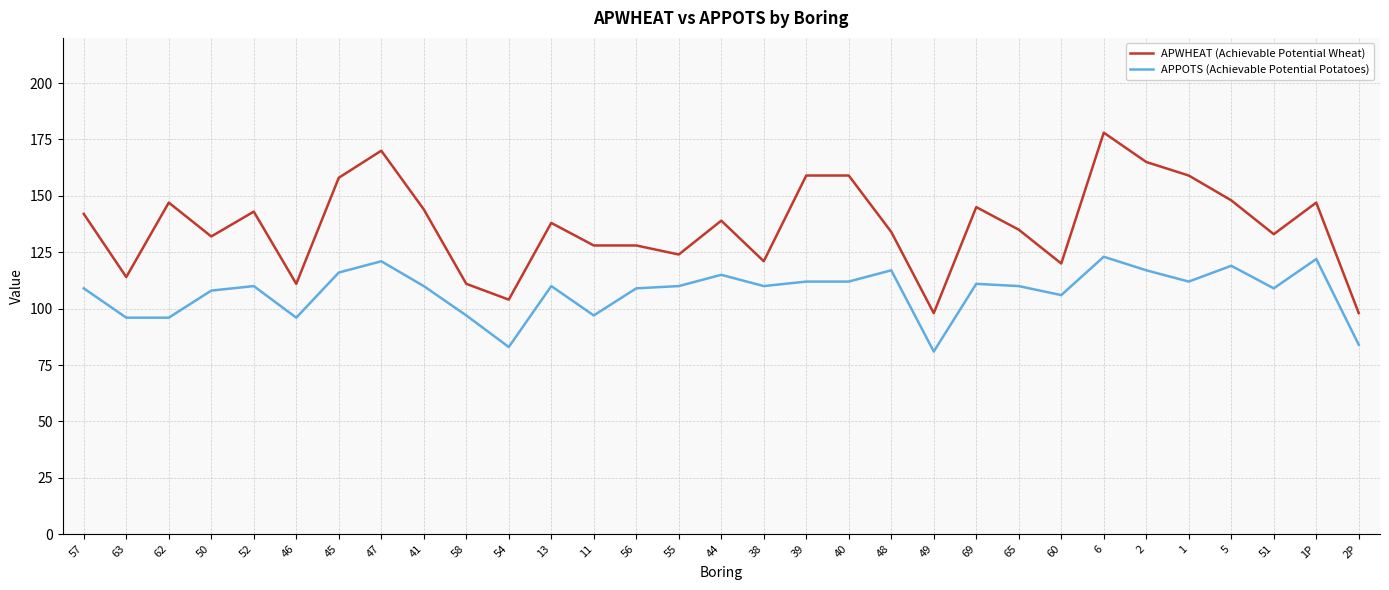

What is the approximate value of APWHEAT (Achievable Potential Wheat) at 48, to the nearest 5?

135